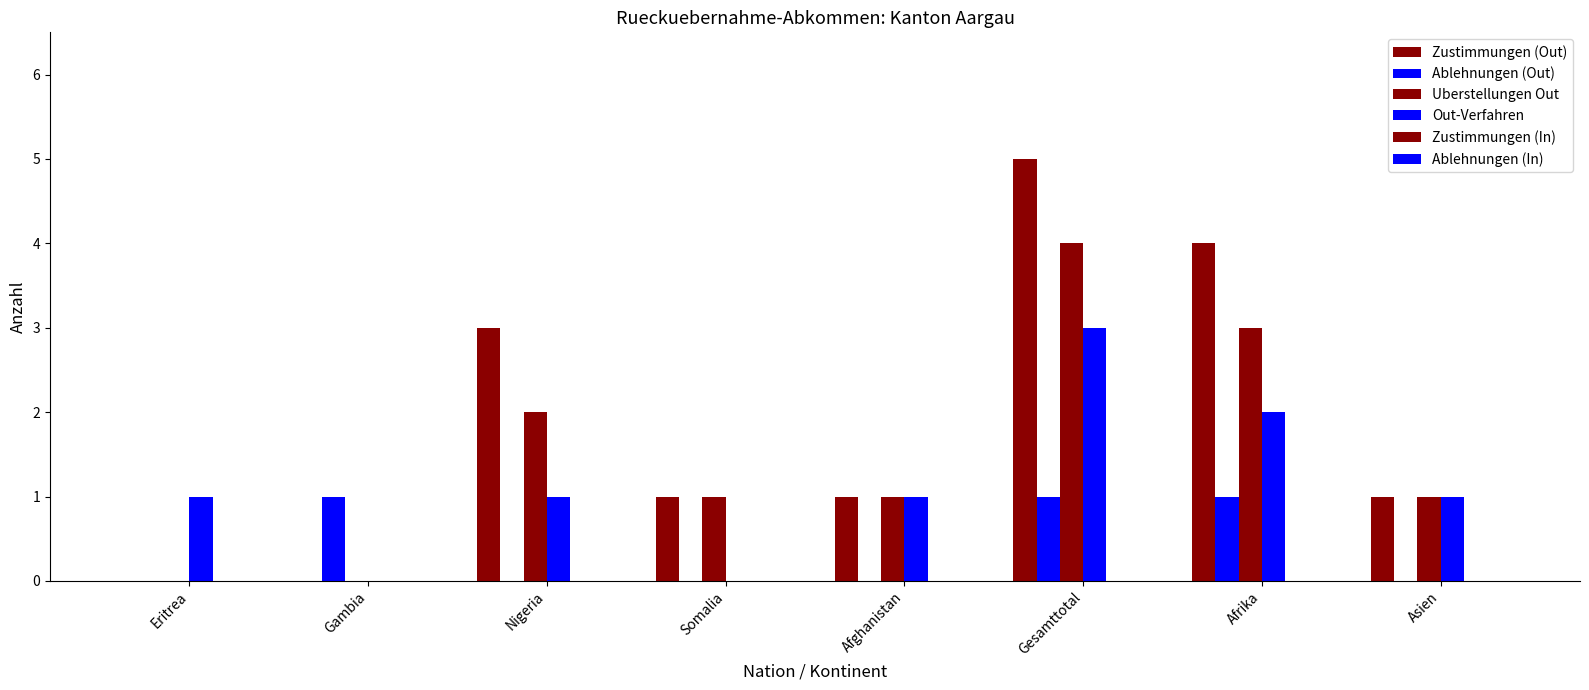

Rank the series by their maximum value, from highest to lowest.

Zustimmungen (Out), Uberstellungen Out, Out-Verfahren, Ablehnungen (Out), Zustimmungen (In), Ablehnungen (In)